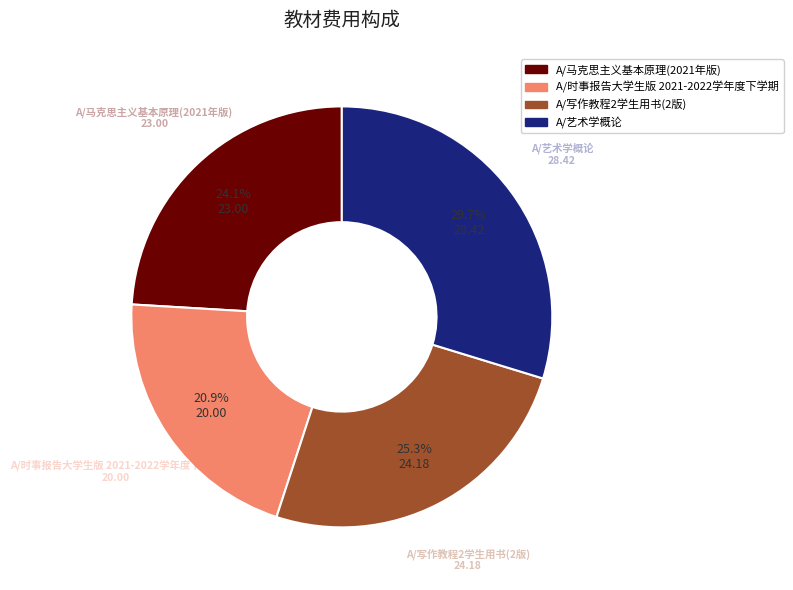

Which has a higher value, A/写作教程2学生用书(2版) or A/艺术学概论?

A/艺术学概论